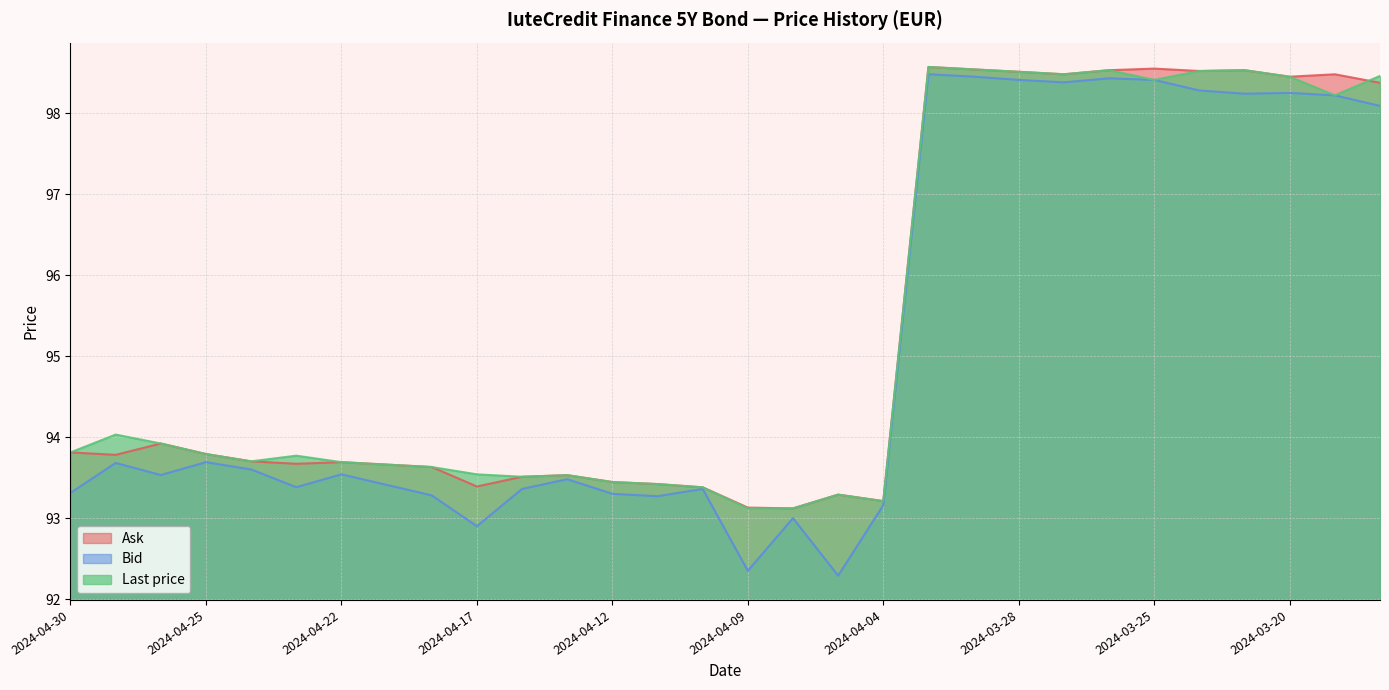

Which series has the largest total across all categories?

Last price